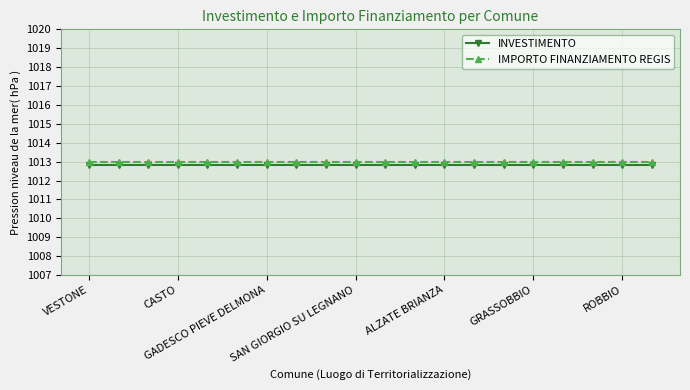

Rank the series by their average value, from highest to lowest.

IMPORTO FINANZIAMENTO REGIS, INVESTIMENTO